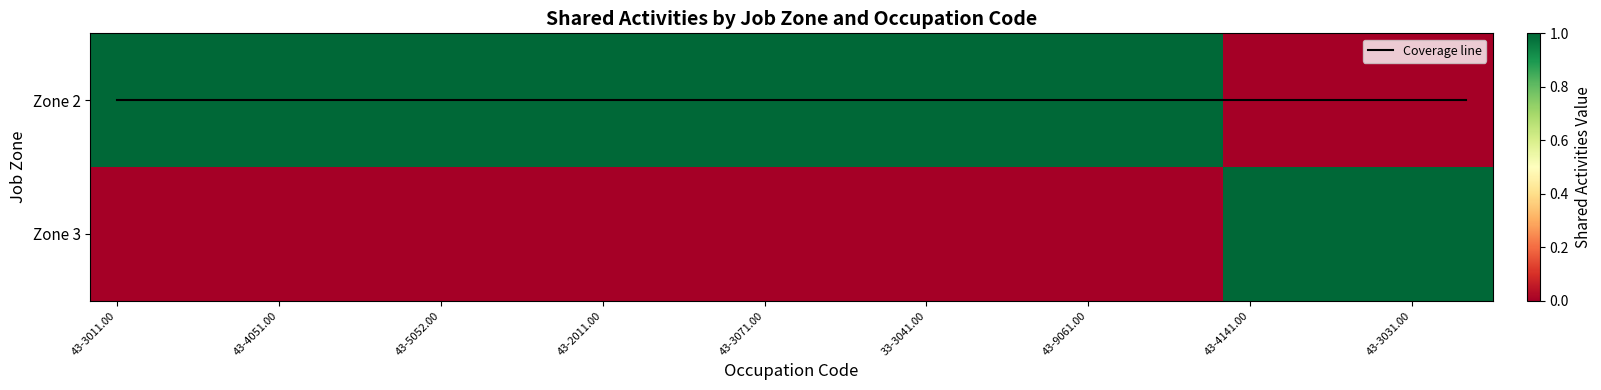

How many positive values does the Zone 3 series have?

5